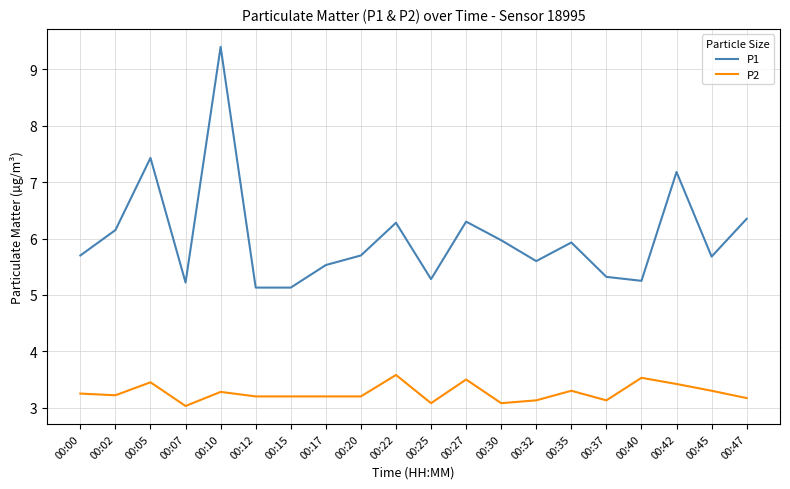

Rank the series at 00:37 from highest to lowest value.

P1, P2